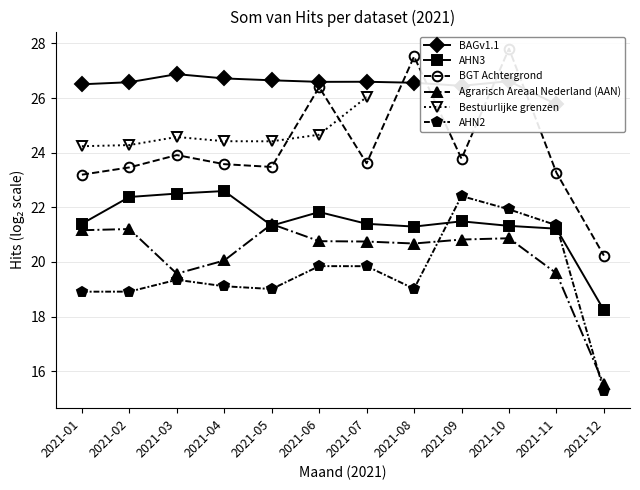

Which series has the largest total across all categories?

BGT Achtergrond